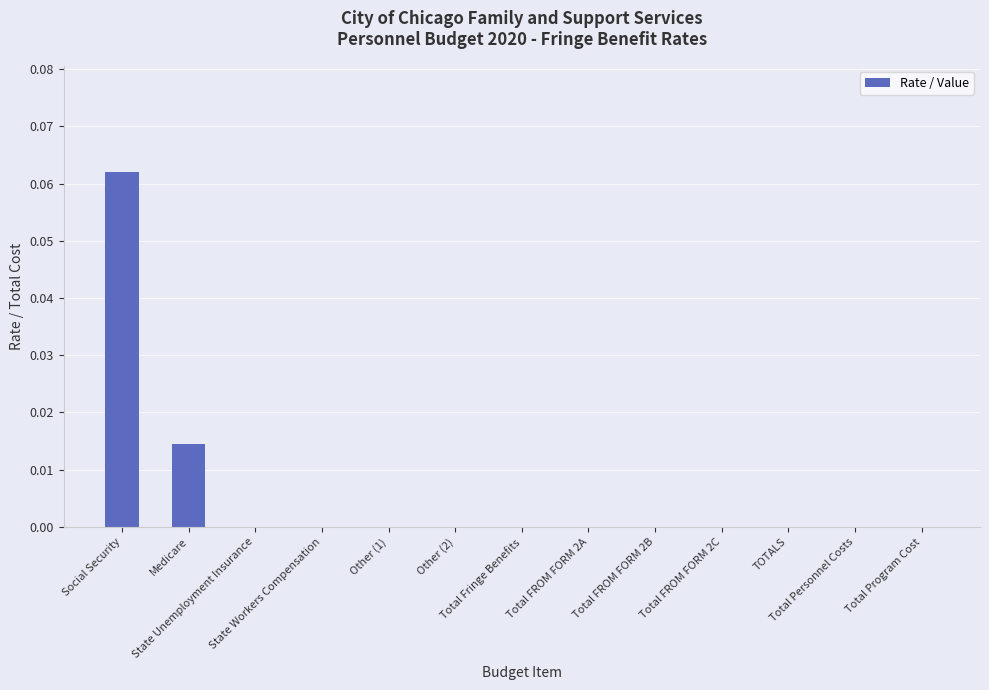

Reading left to right, transcribe all the data shown in this chart.

Social Security=0.1	Medicare=0.0	State Unemployment Insurance=0.0	State Workers Compensation=0.0	Other (1)=0.0	Other (2)=0.0	Total Fringe Benefits=0.0	Total FROM FORM 2A=0.0	Total FROM FORM 2B=0.0	Total FROM FORM 2C=0.0	TOTALS=0.0	Total Personnel Costs=0.0	Total Program Cost=0.0